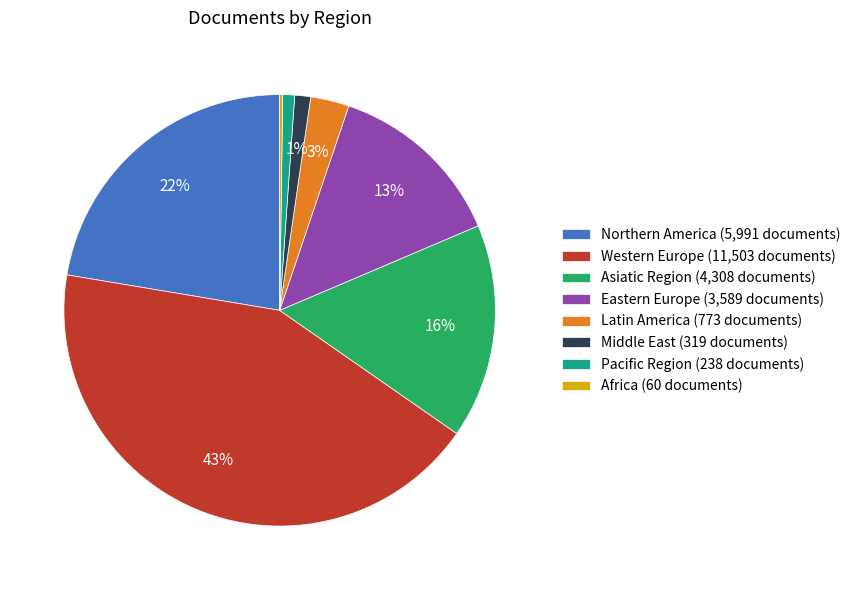

Between Eastern Europe (3,589 documents) and Asiatic Region (4,308 documents), which is larger?

Asiatic Region (4,308 documents)